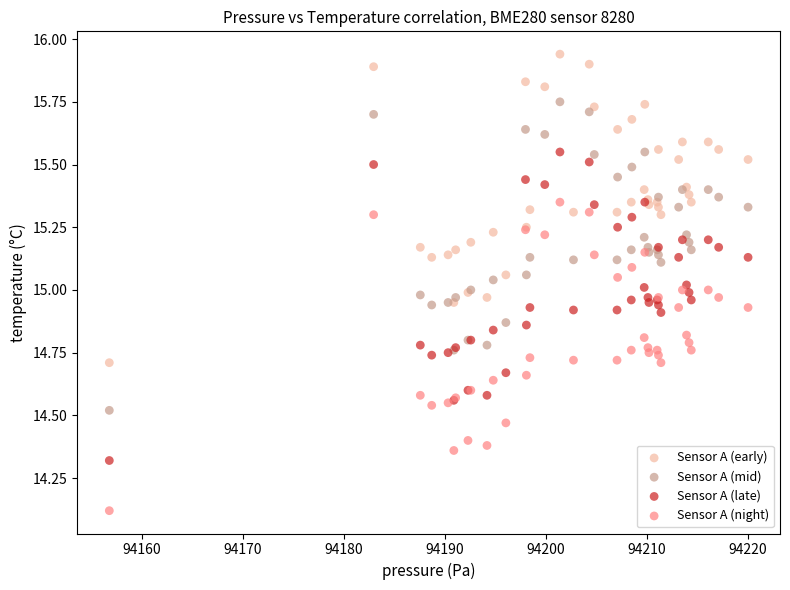

In the Sensor A (late) series, what Y value is closest to 14?

14.3